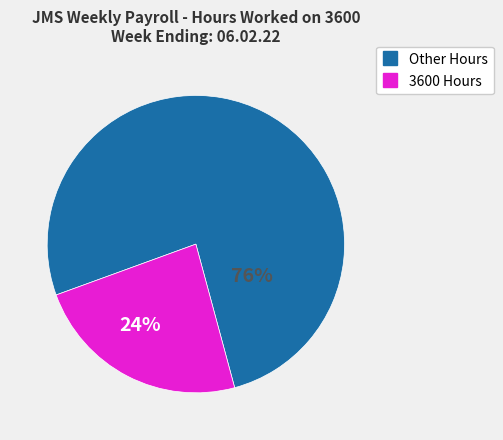

Is there any slice that represents more than half of the pie?

Yes